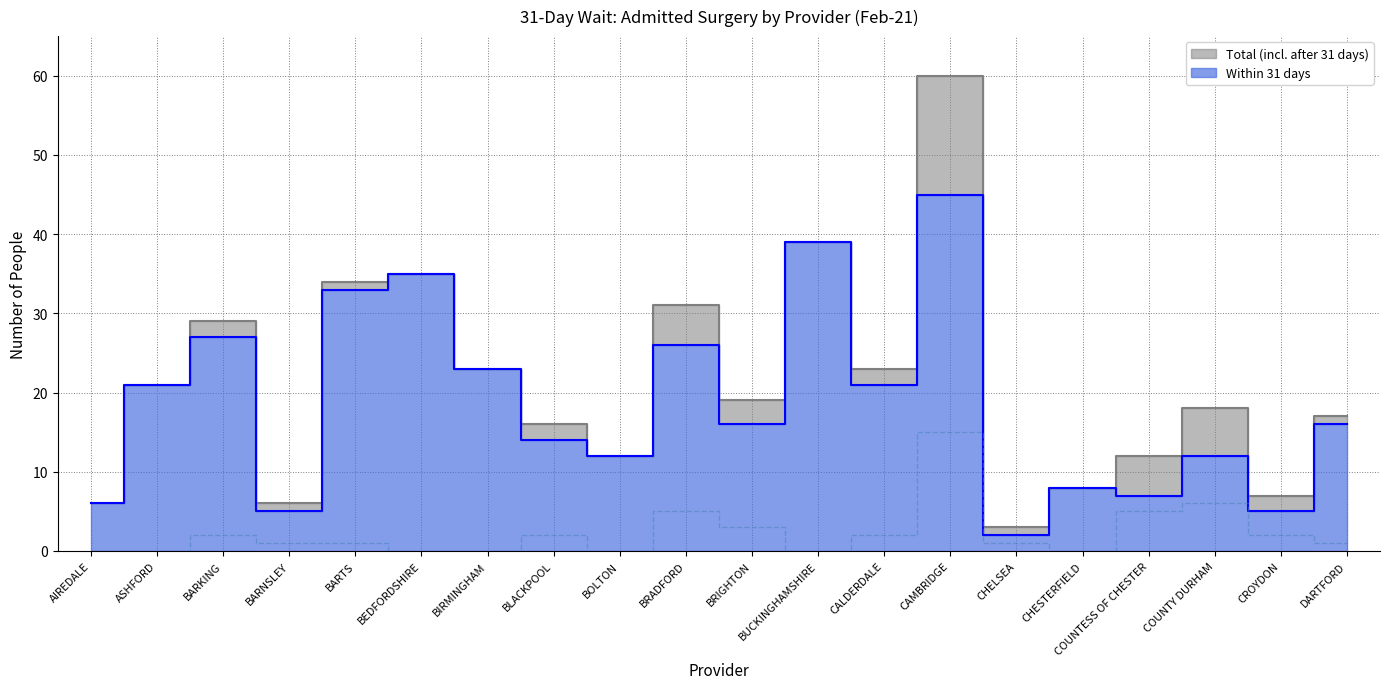

At which category does the data reach its first local valley?

BOLTON